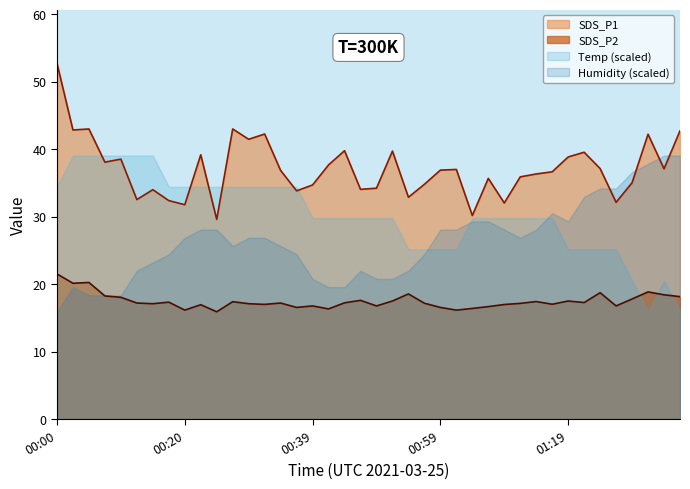

What is the value of the SDS_P1 point at the 27th from the left?

30.2